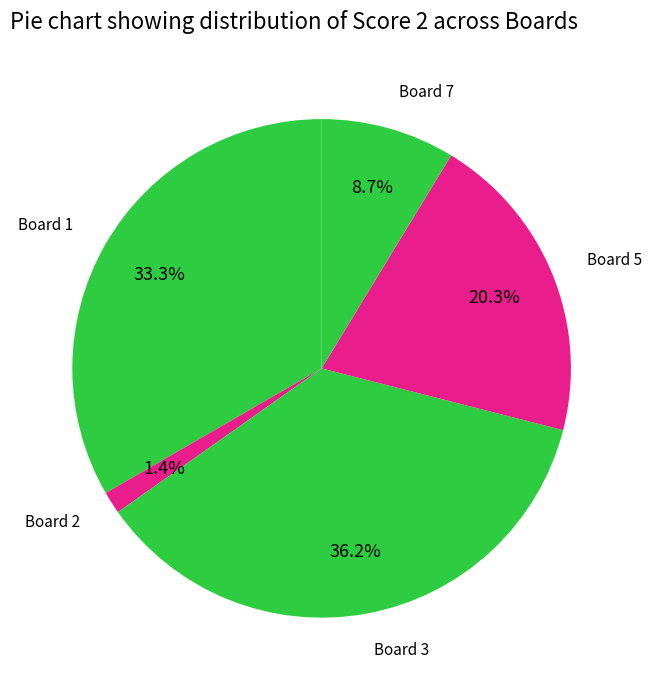

Does Board 7 account for over 50% of the chart?

No